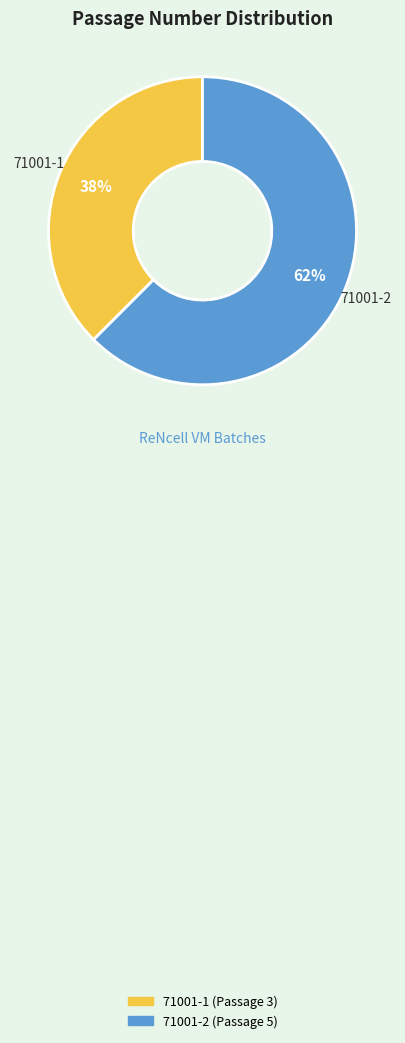

Is the sum of 71001-2 and 71001-1 greater than half?

Yes